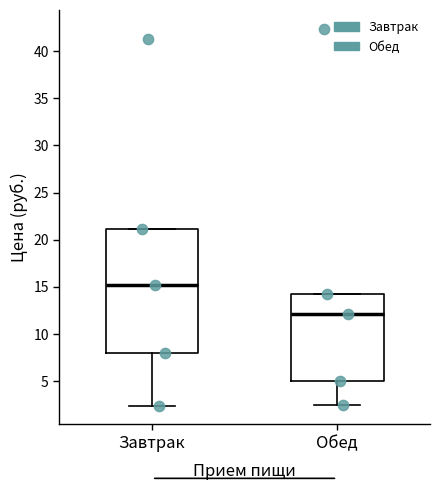

Which box has the lowest median line?

Обед